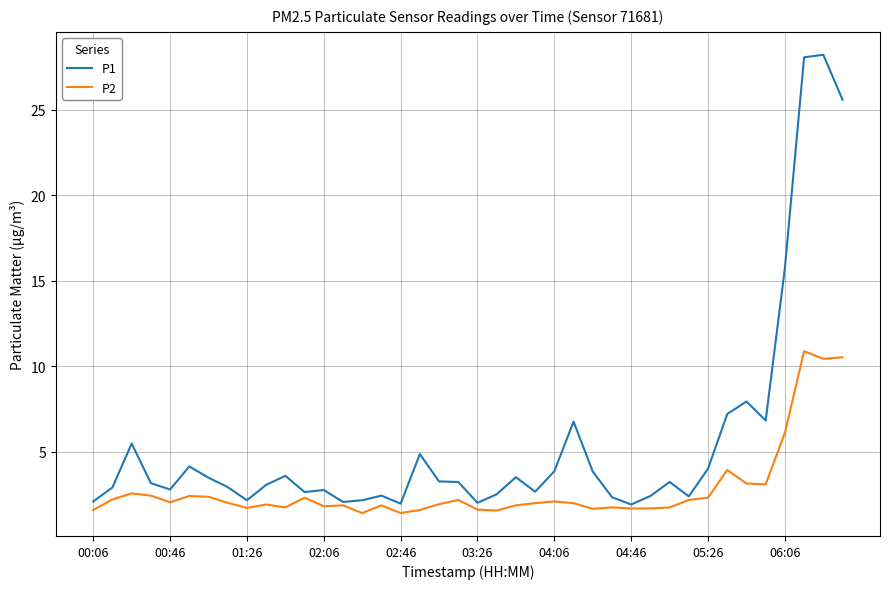

Which series has the largest total across all categories?

P1